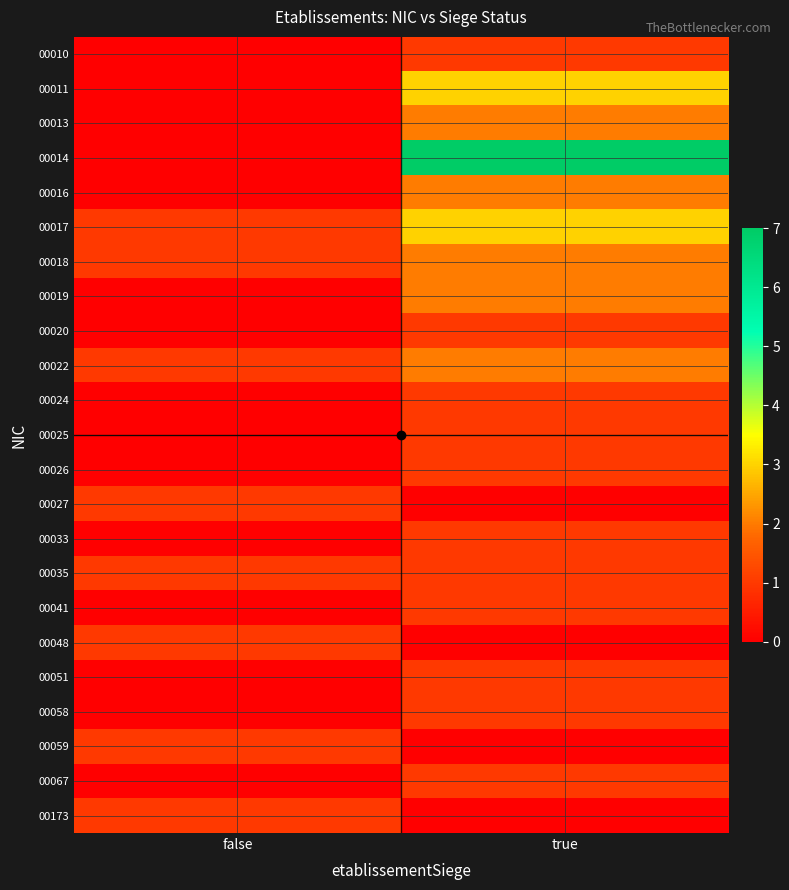

Rank the series by their maximum value, from lowest to highest.

00010, 00020, 00024, 00025, 00026, 00027, 00033, 00035, 00041, 00048, 00051, 00058, 00059, 00067, 00173, 00013, 00016, 00018, 00019, 00022, 00011, 00017, 00014